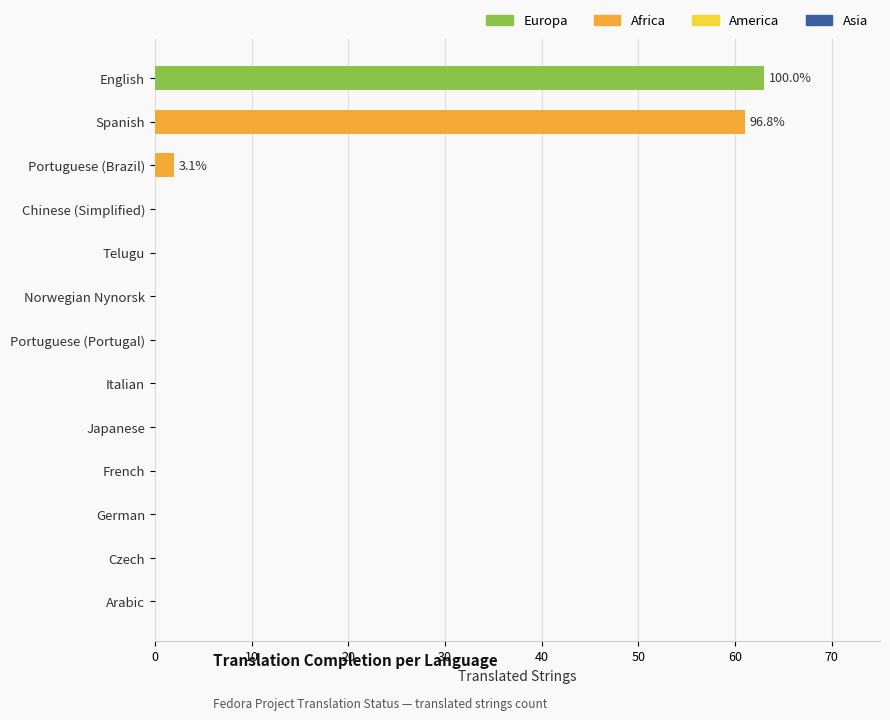

Which category has the highest value across all series?

English